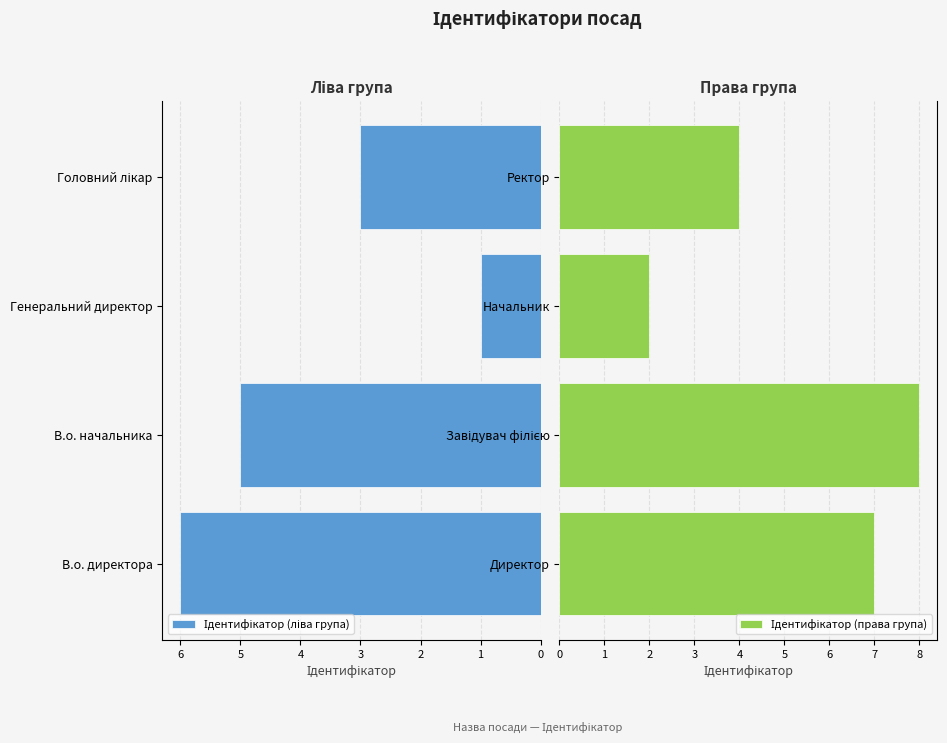

What is the value of the Ідентифікатор (ліва група) bar at the 2nd from the left?

5